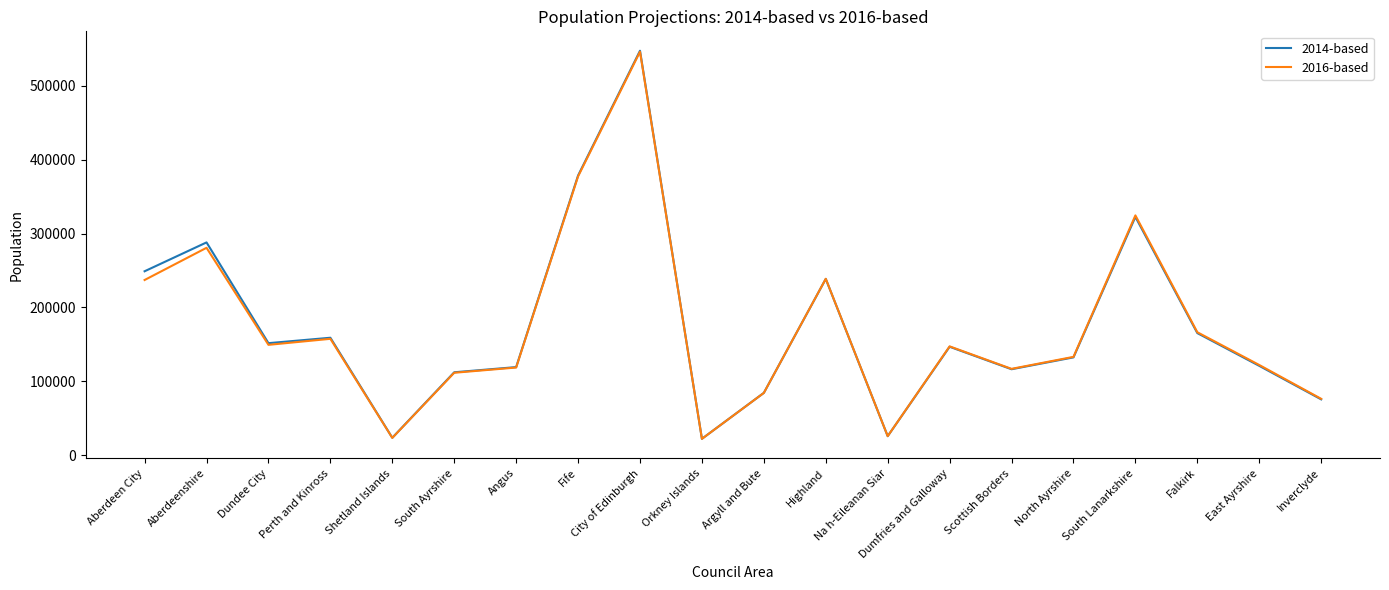

At which category does 2014-based reach its first local valley?

Dundee City